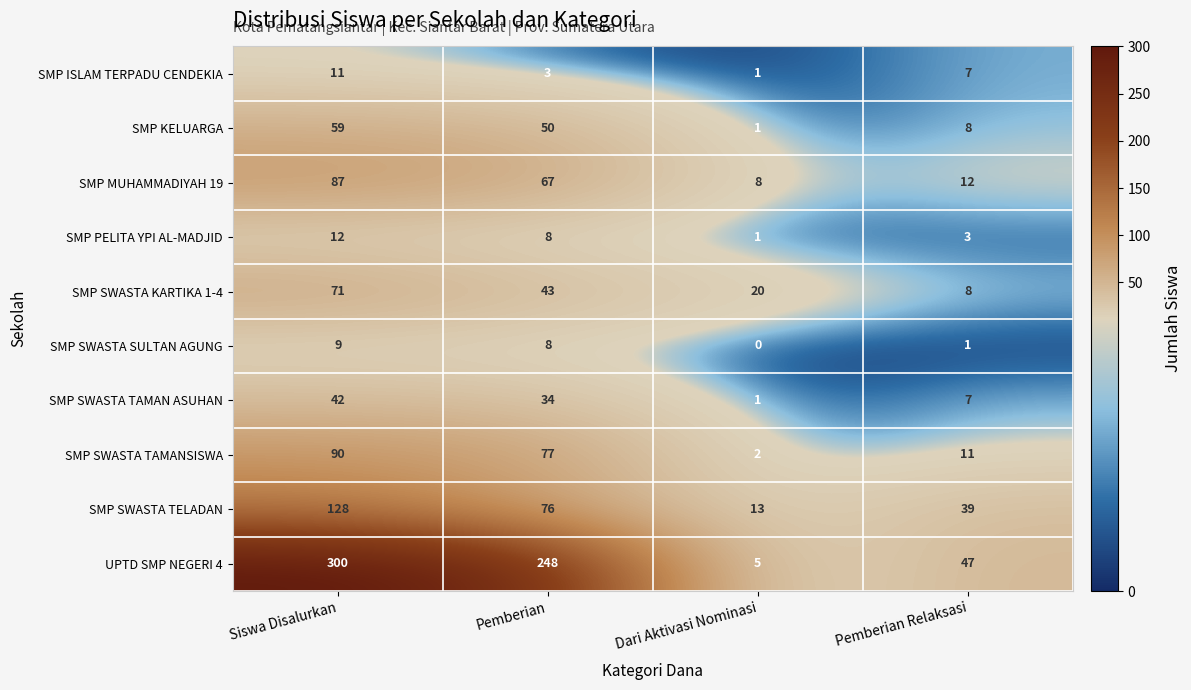

Where does the SMP SWASTA KARTIKA 1-4 series first go above 43?

Siswa Disalurkan